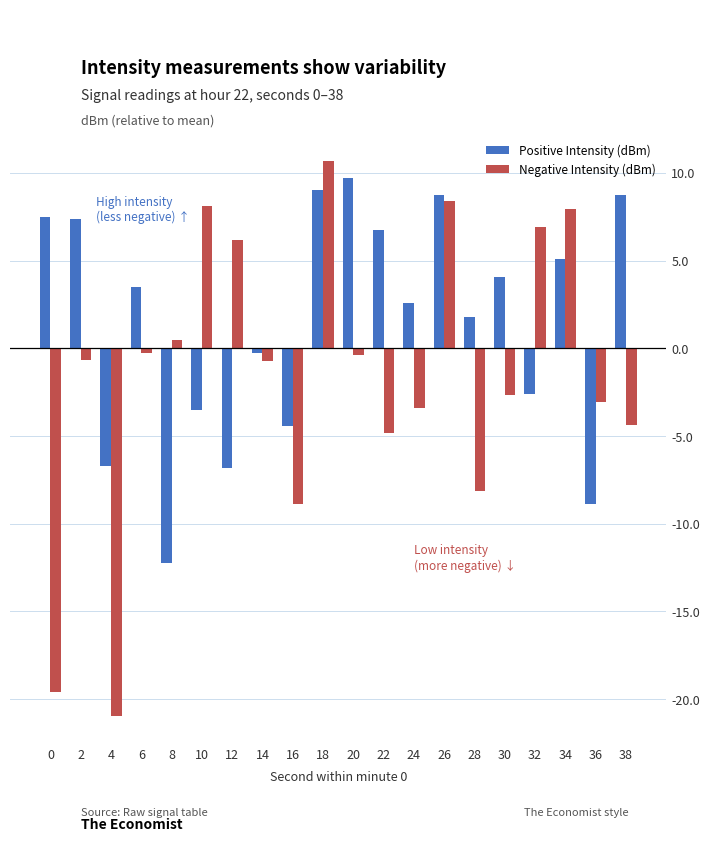

What are all the series names shown in the legend?

Positive Intensity (dBm), Negative Intensity (dBm)